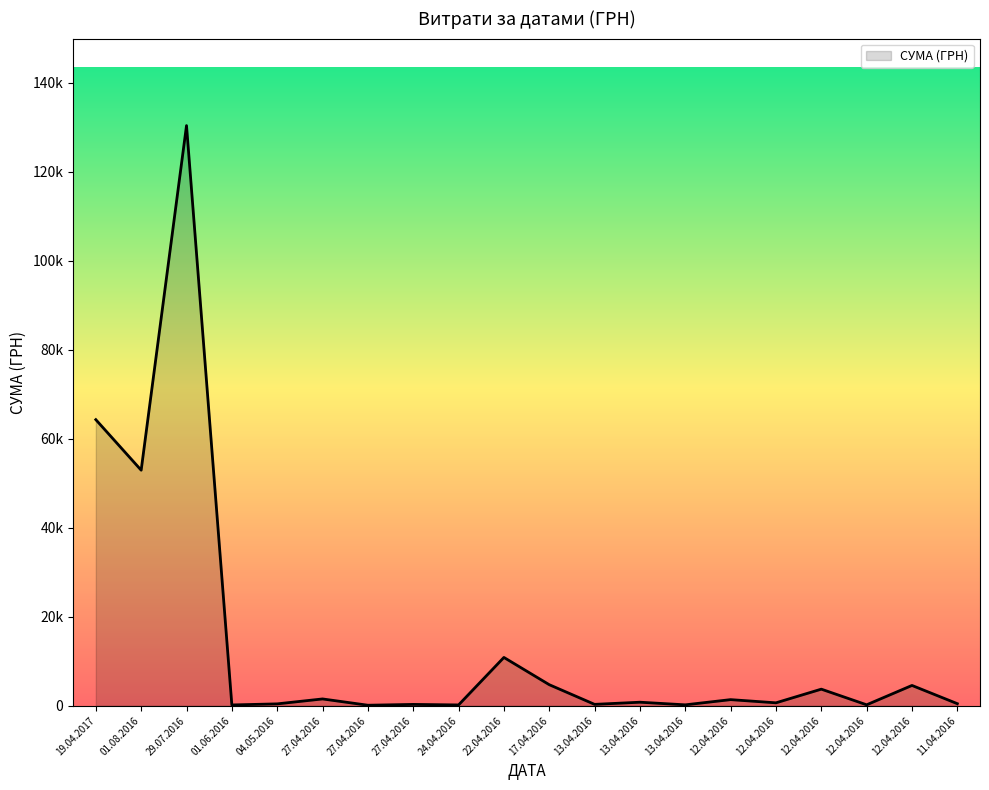

What is the sum of all values?

278200.2